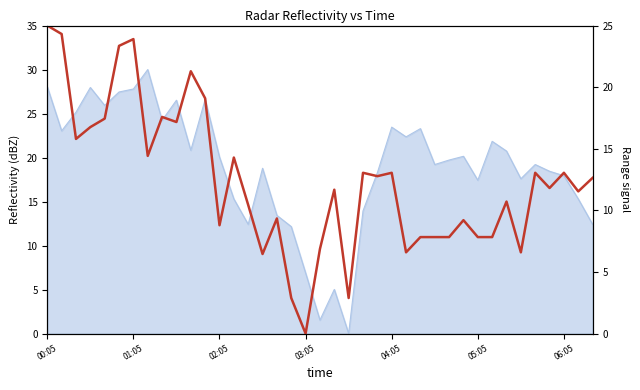

Count the number of values greater than 19.

22